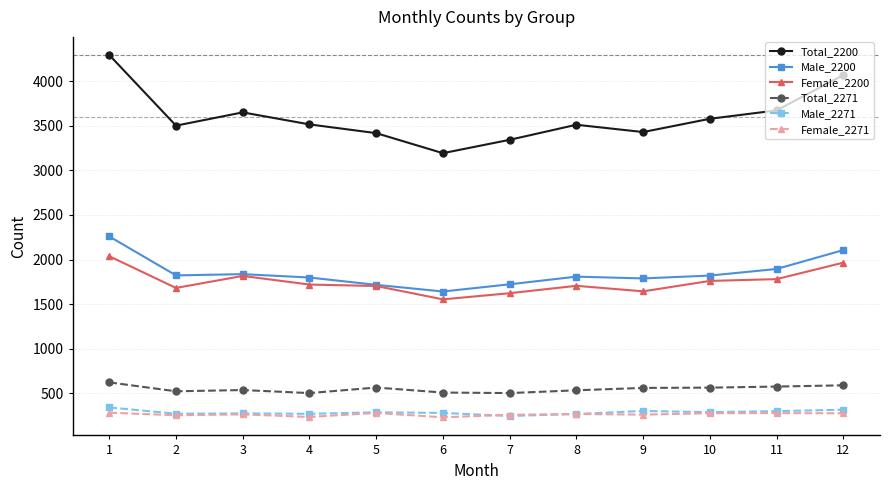

Is this an area chart (filled region under the line)?

No